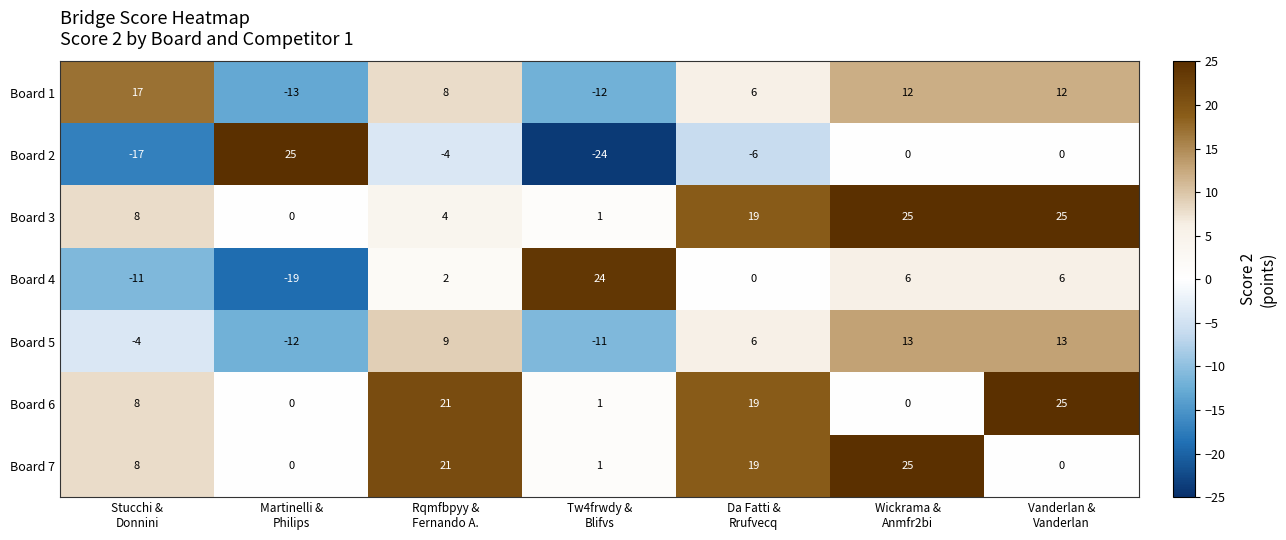

Count the number of data series in this chart.

7